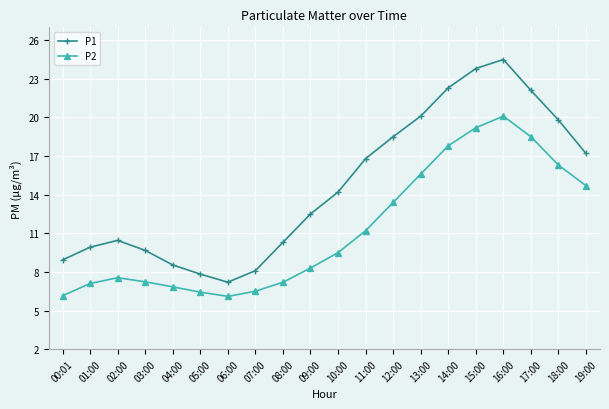

The P1 series shows 16.8 at 11:00. True or false?

True